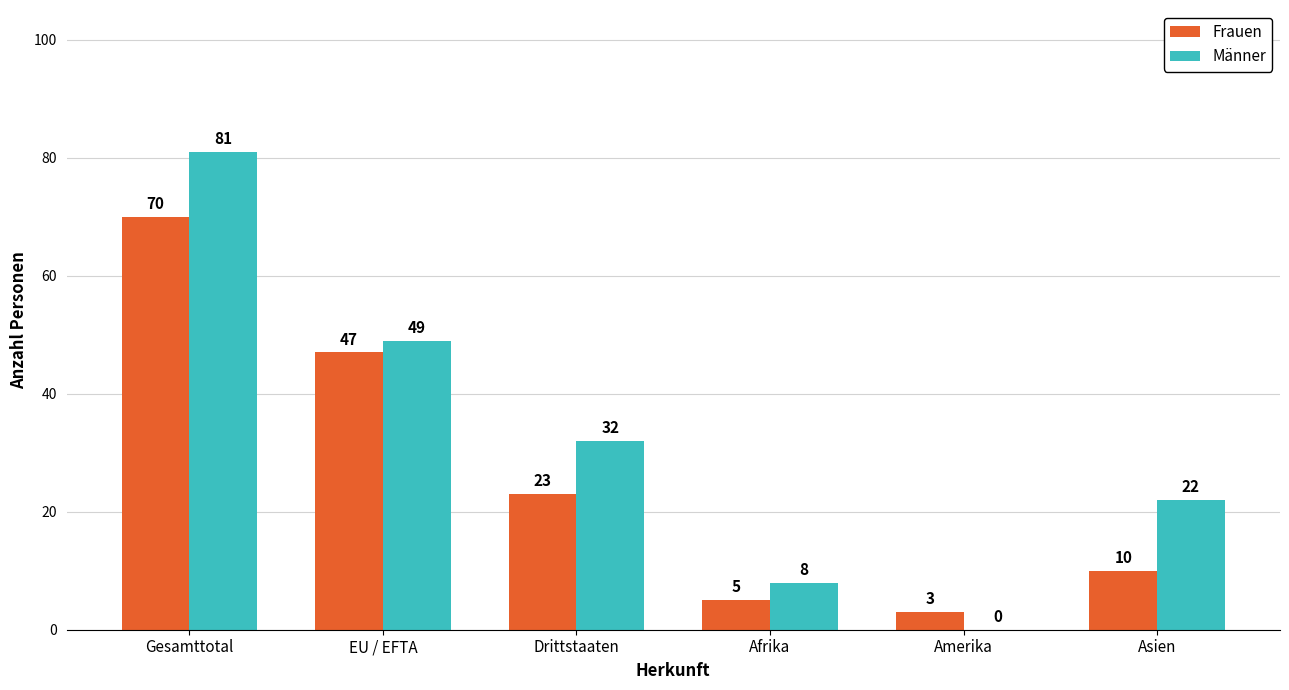

How many groups of bars are there?

6